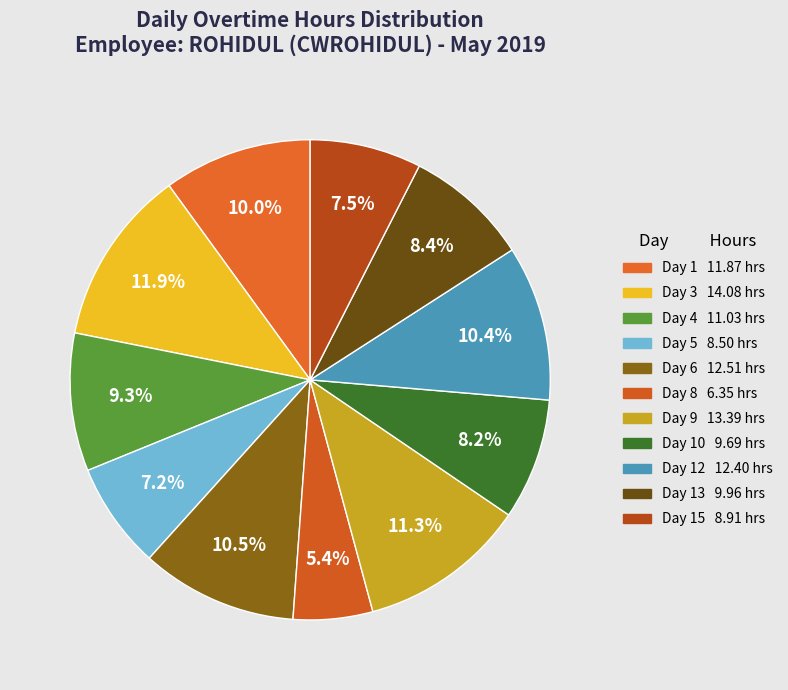

How many slices are in this pie chart?

11